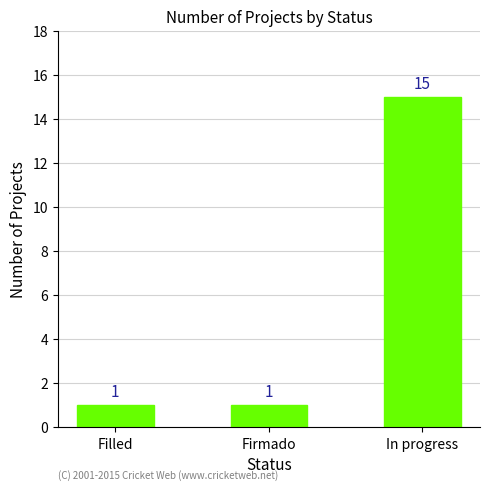

What is the label of the 1st bar from the right?

In progress